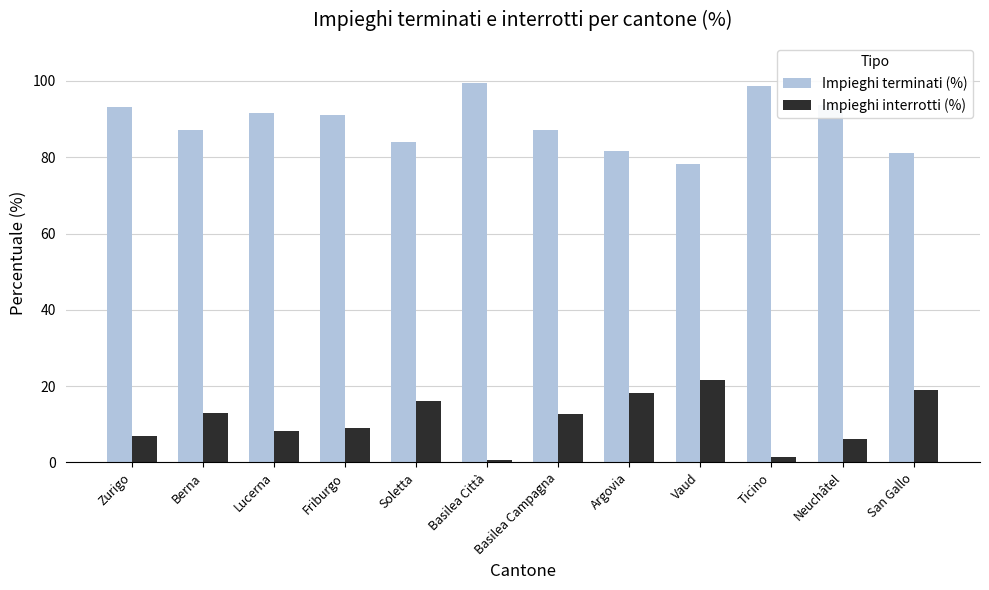

Which category has the highest value in the Impieghi interrotti (%) series?

Vaud